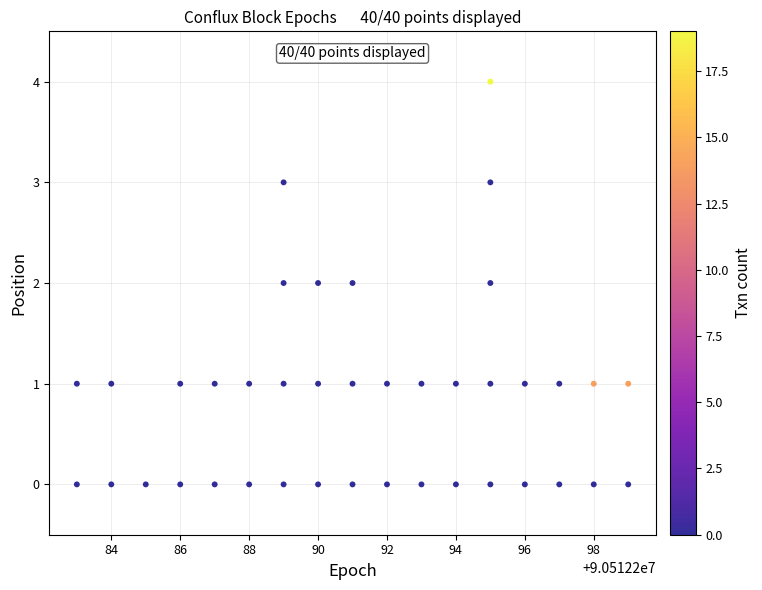

What is the range of Y values (max minus min)?

4